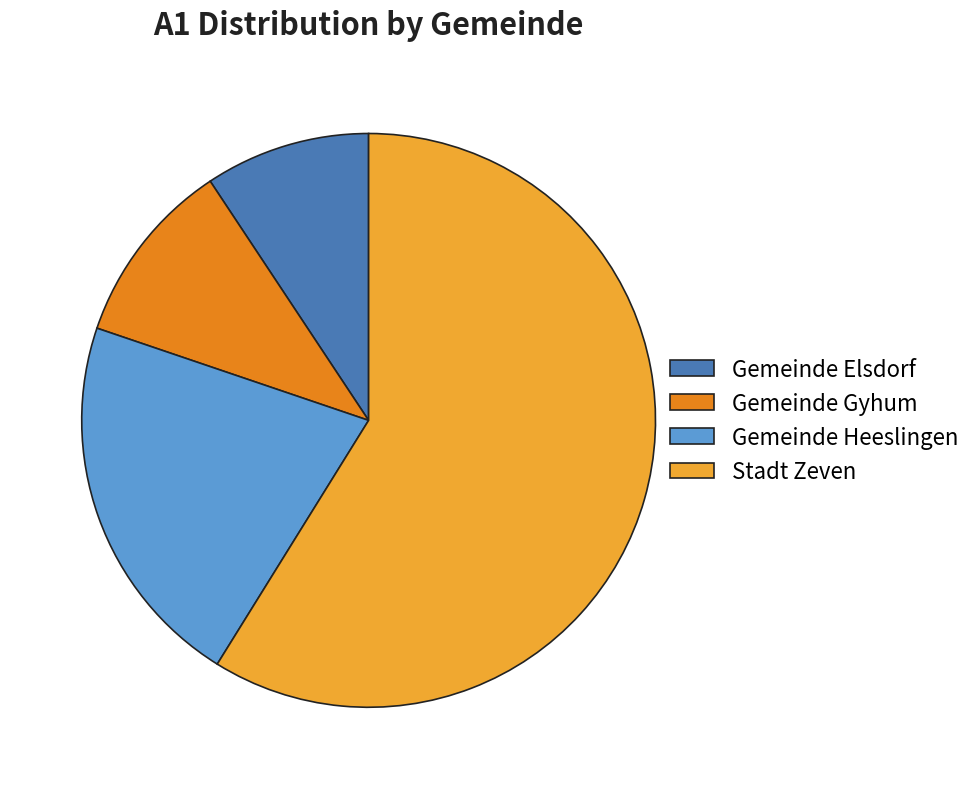

Combined, do Gemeinde Heeslingen and Gemeinde Gyhum account for over 50%?

No